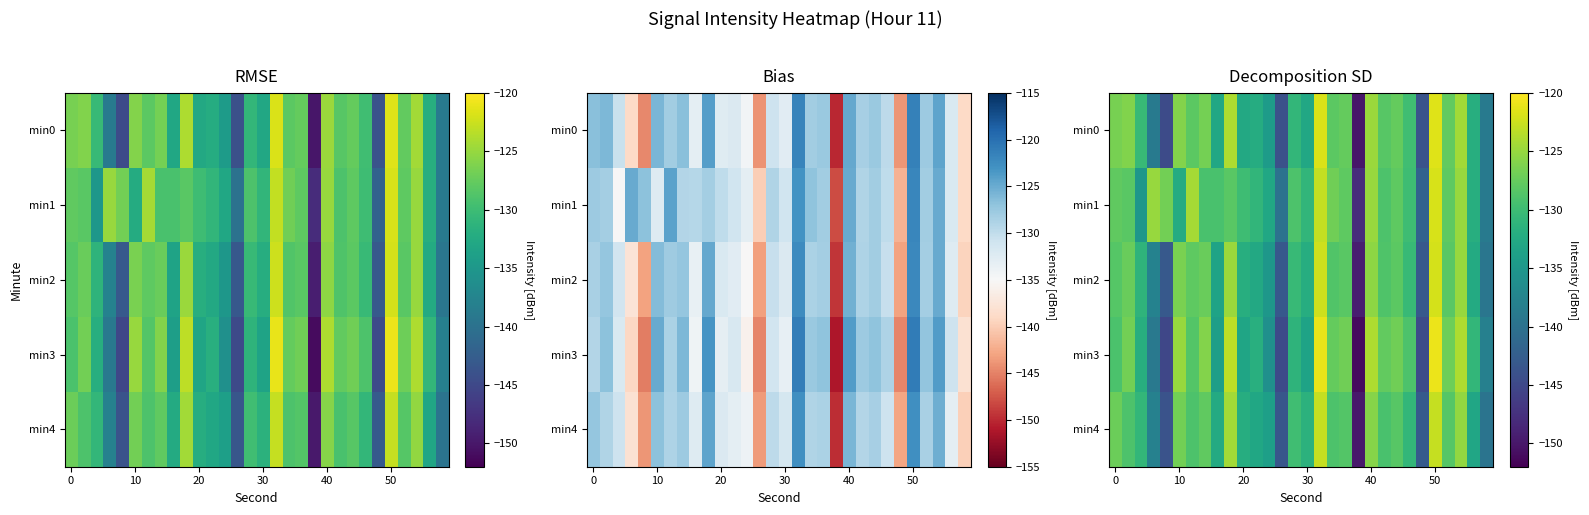

What is the smallest value displayed?

-151.1